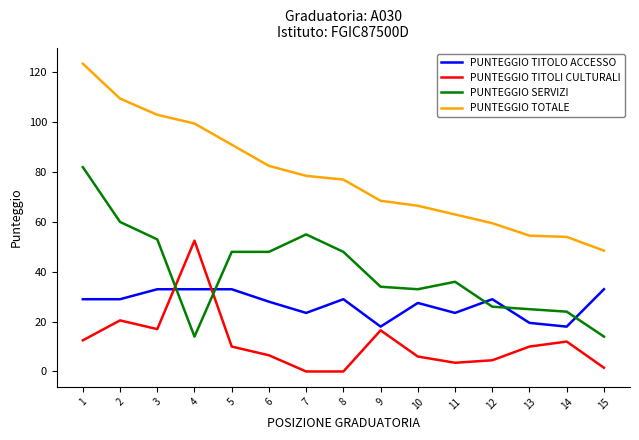

What is the approximate value of PUNTEGGIO SERVIZI at 4?

14.0